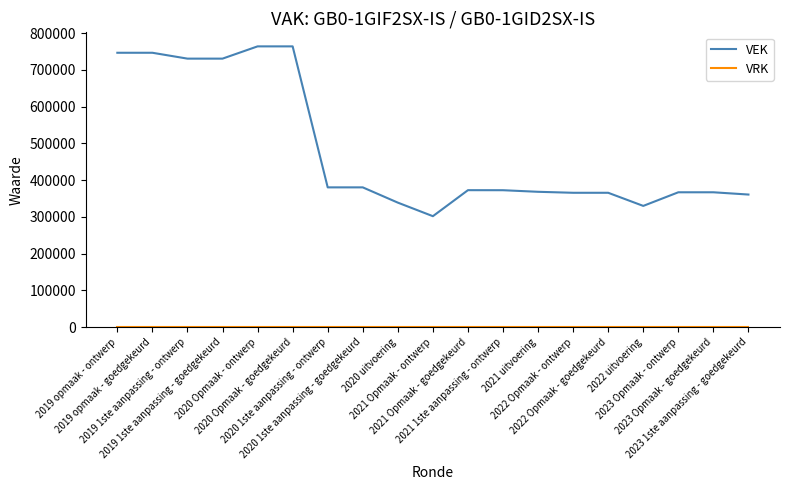

What is the maximum value shown in the chart?

763651